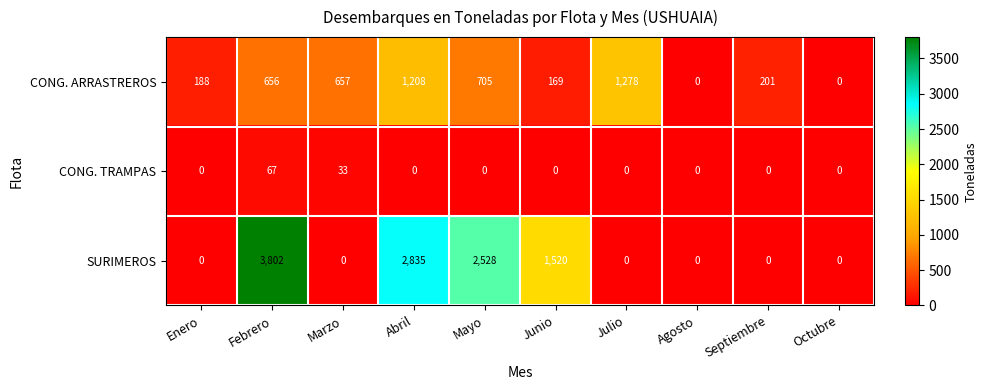

List the series in order of their peak value, lowest first.

CONG. TRAMPAS, CONG. ARRASTREROS, SURIMEROS